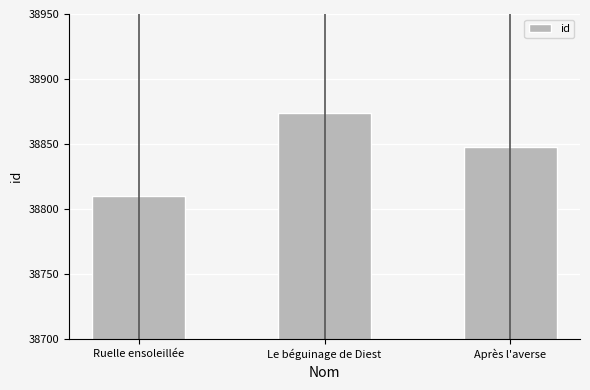

Does the chart contain stacked bars?

No